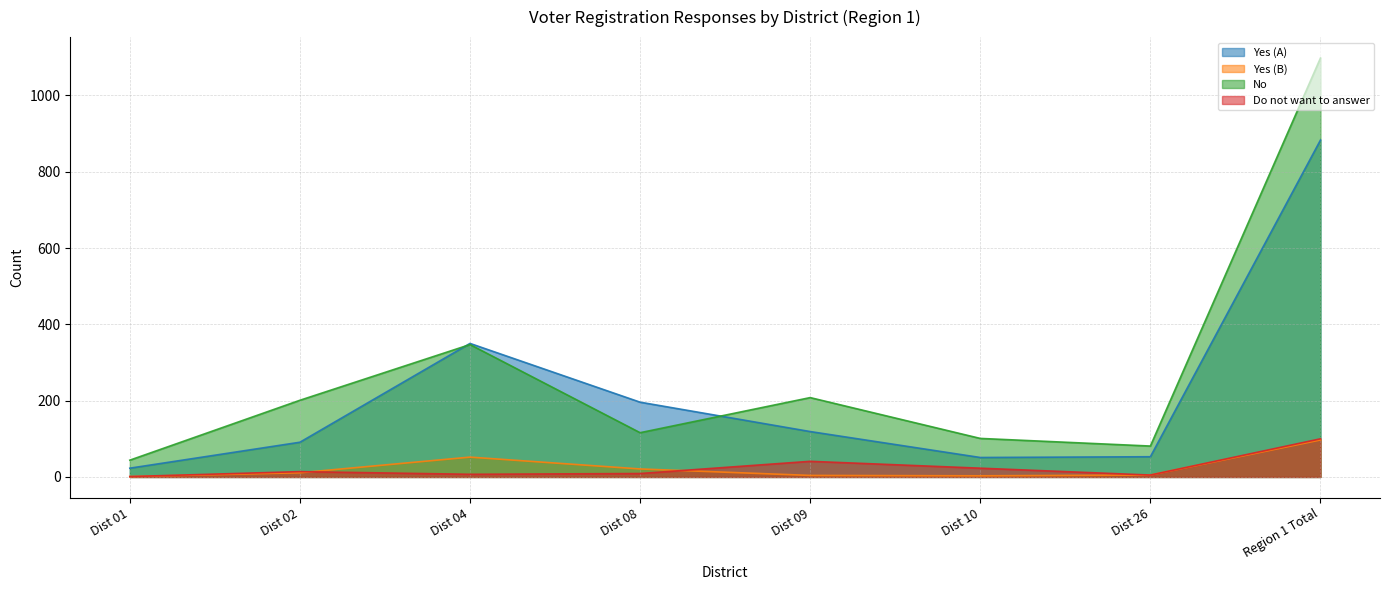

Does the chart have visible grid lines?

Yes